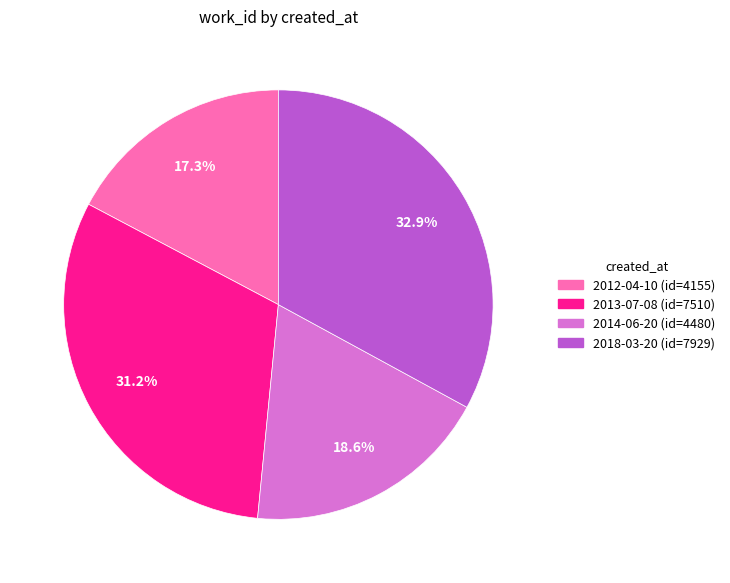

Approximately how many times larger is the value at 2018-03-20 compared to 2012-04-10?

1.9